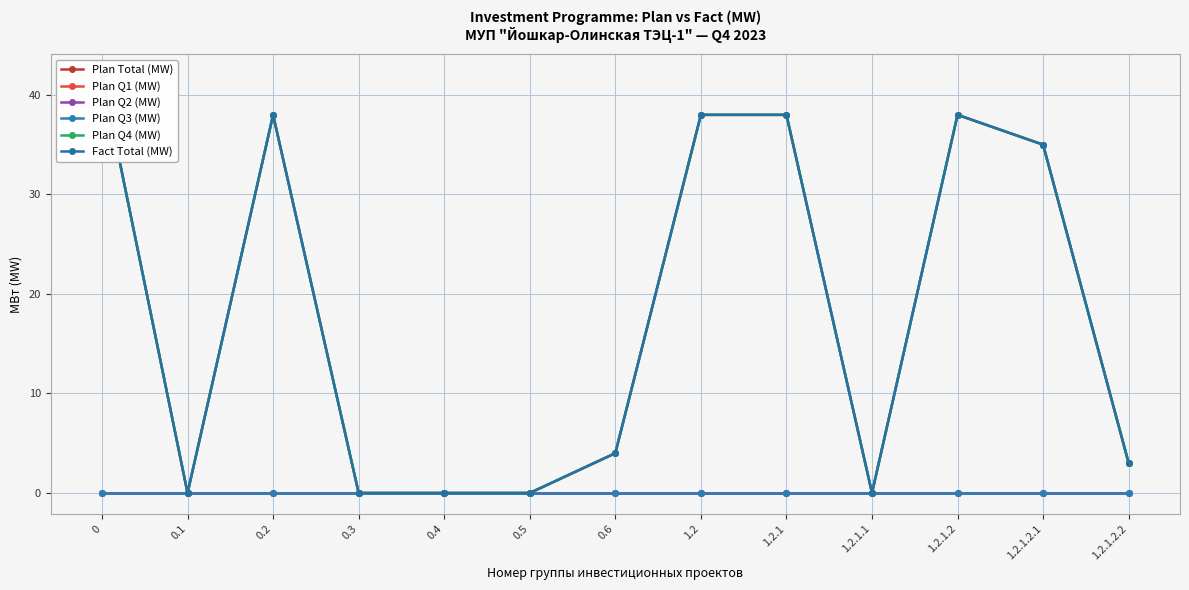

Which series changed the most between 1.2 and 1.2.1.1?

Plan Total (MW)